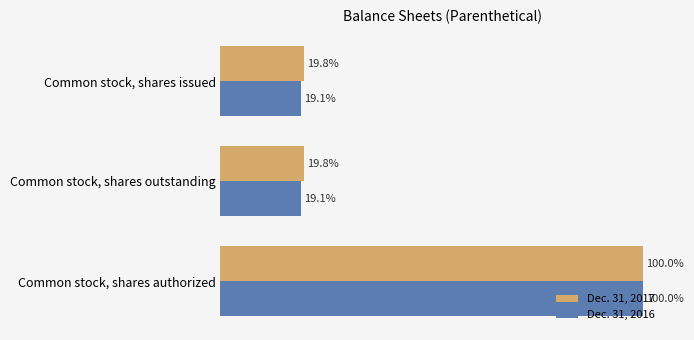

Count the Dec. 31, 2016 values in the range 28673000 to 150000000.

3